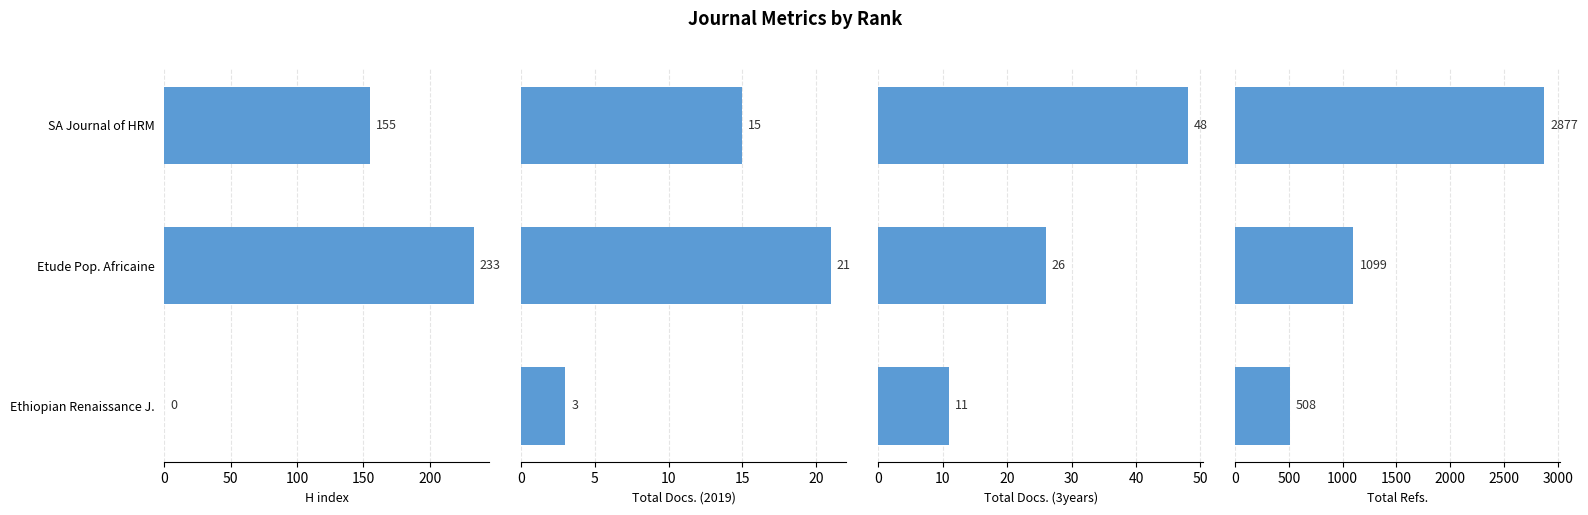

Is the value of Total Docs. (3years) at Etude Pop. Africaine greater than the value of H index at SA Journal of HRM?

No